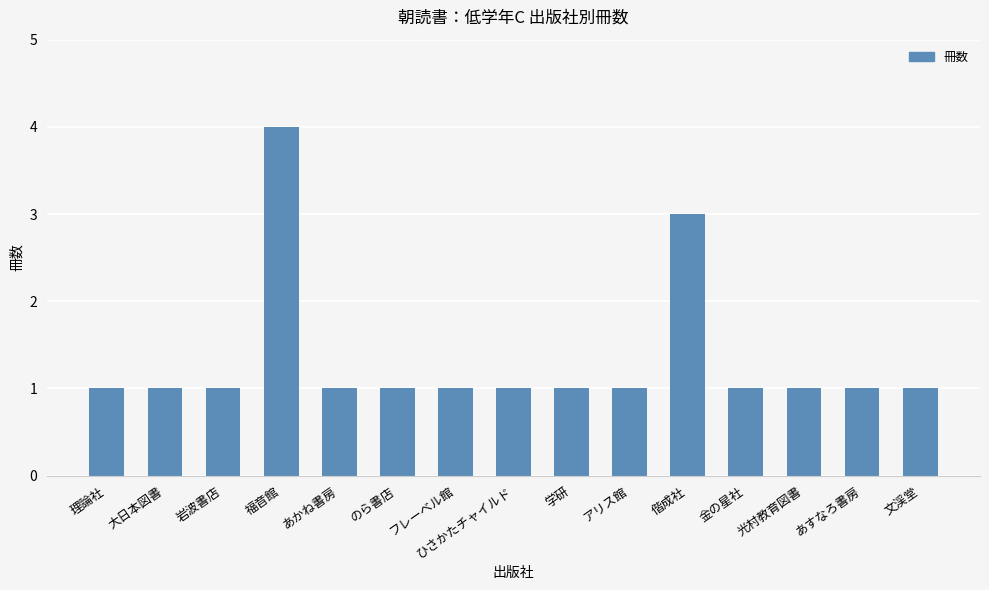

Reading left to right, what are all the values shown in this chart?

1	1	1	4	1	1	1	1	1	1	3	1	1	1	1